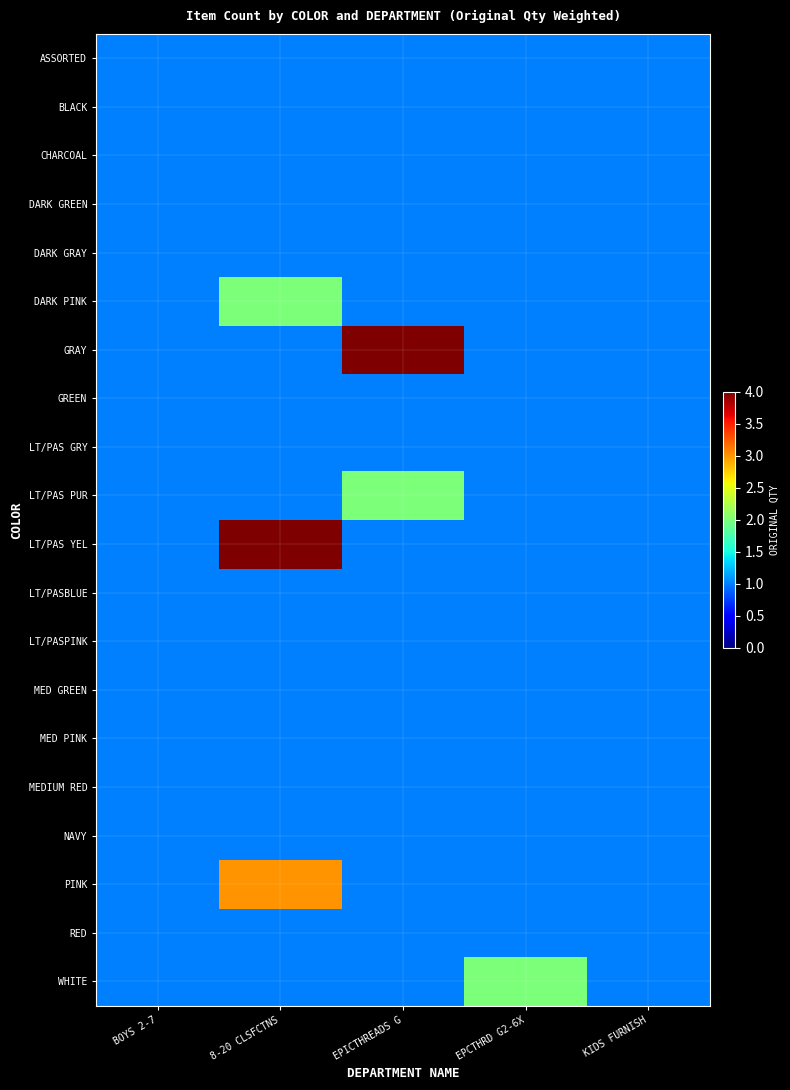

What is the smallest value displayed?

1